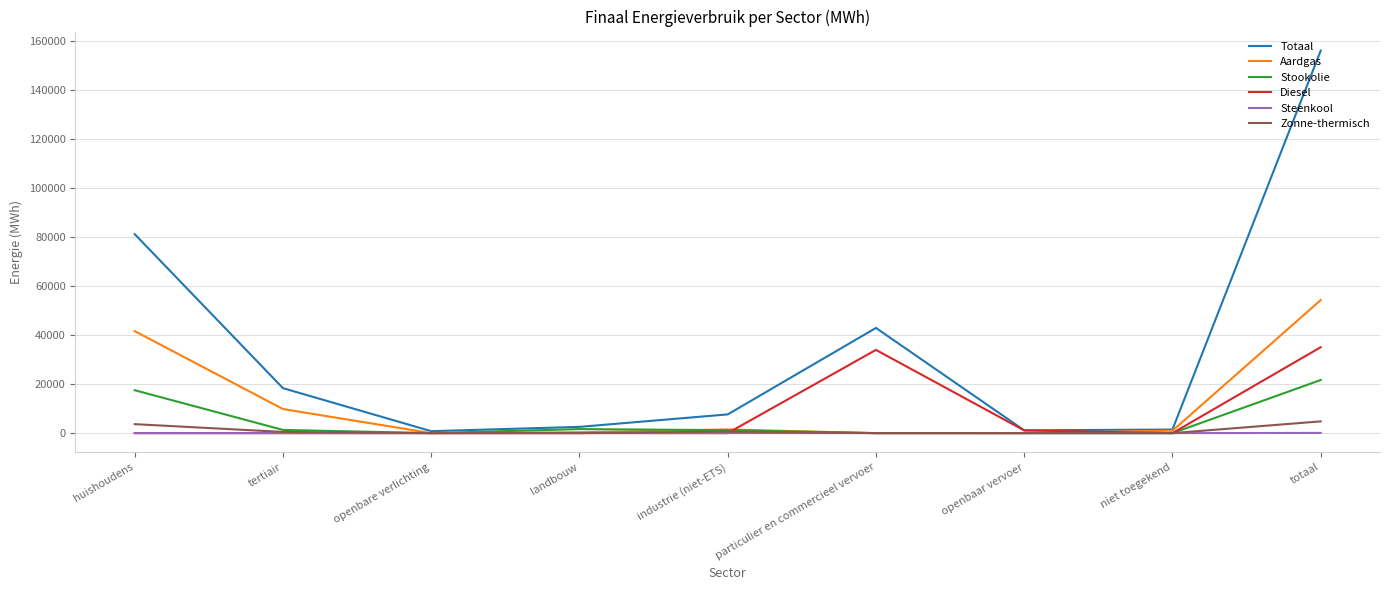

Is it true that Aardgas equals 54158.0 at huishoudens?

False